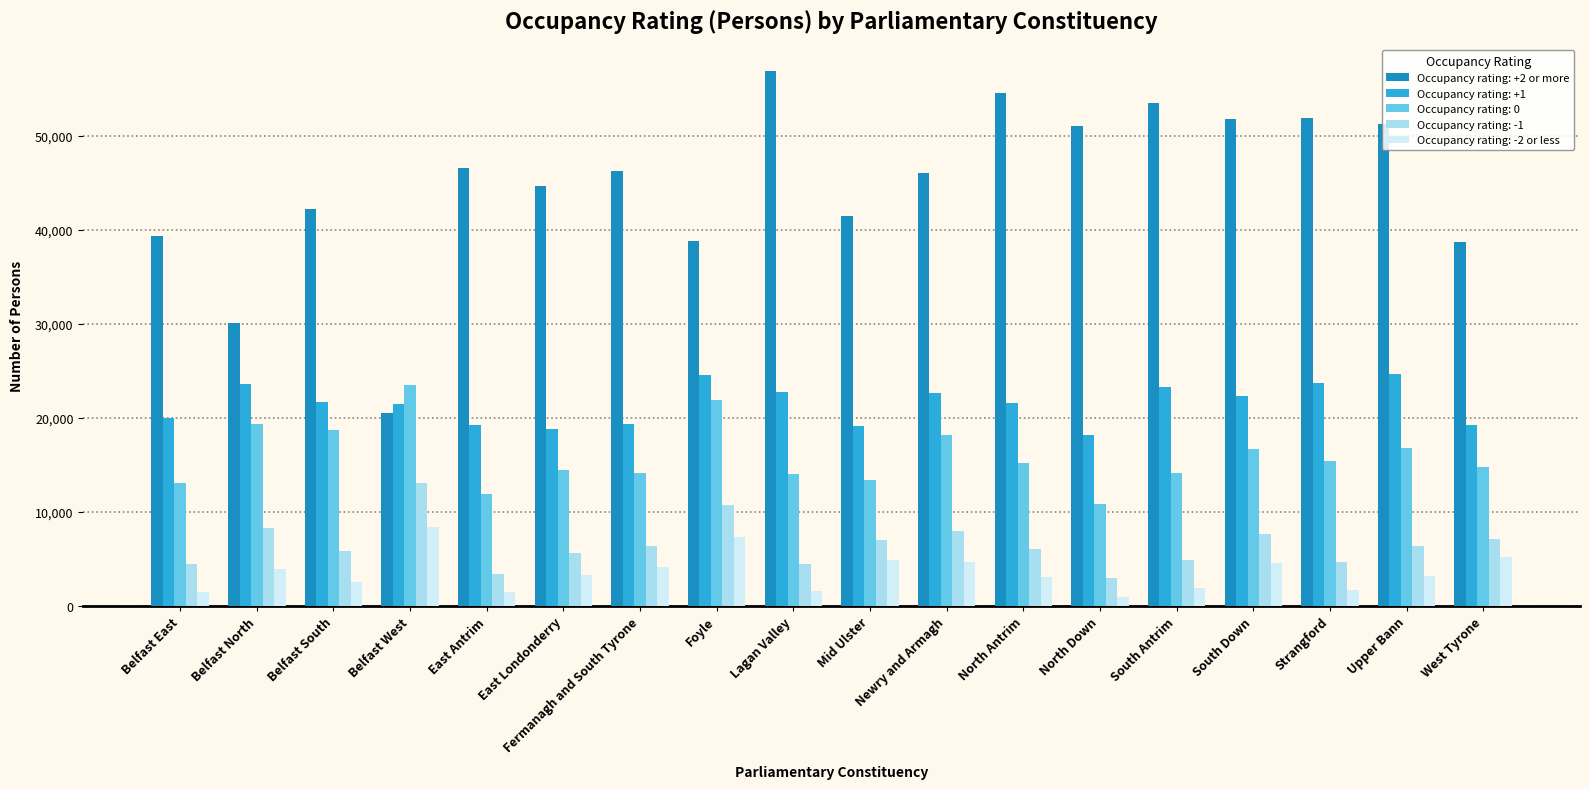

What are all the series names shown in the legend?

Occupancy rating: +2 or more, Occupancy rating: +1, Occupancy rating: 0, Occupancy rating: -1, Occupancy rating: -2 or less